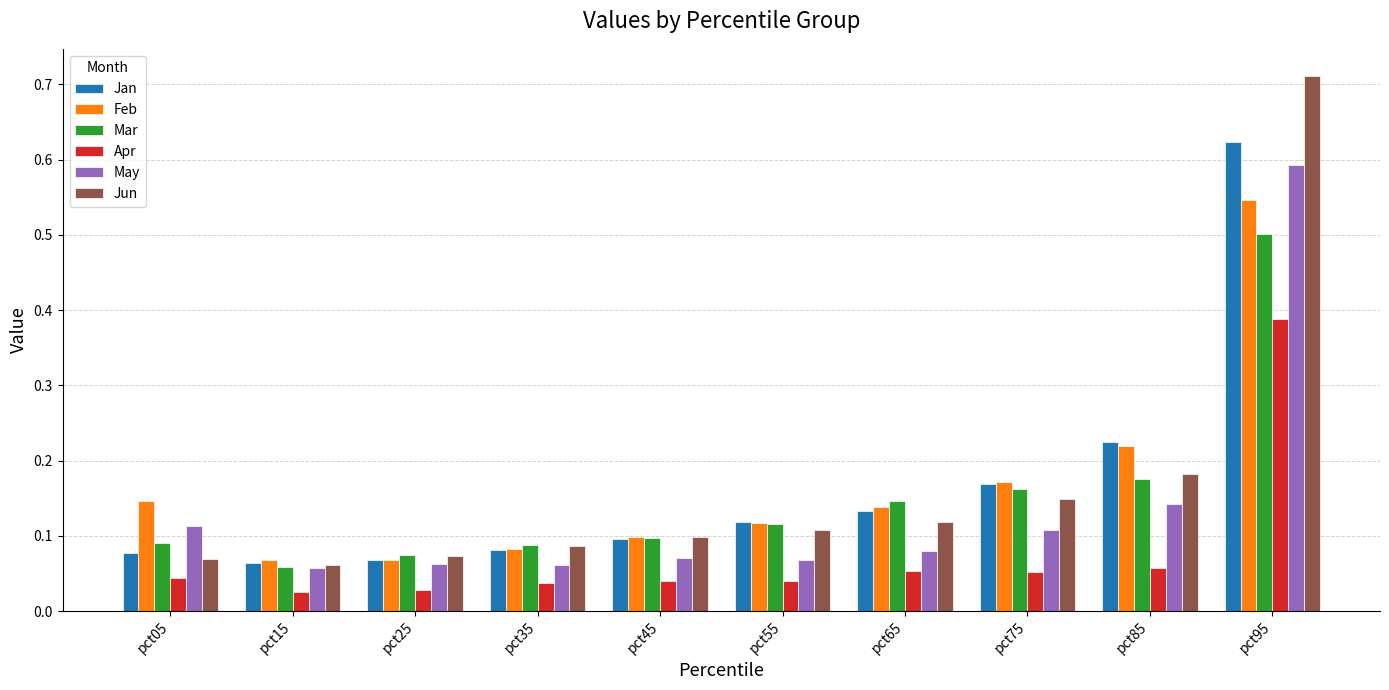

What is the sum of the Jan values at pct45 and pct75?

0.3